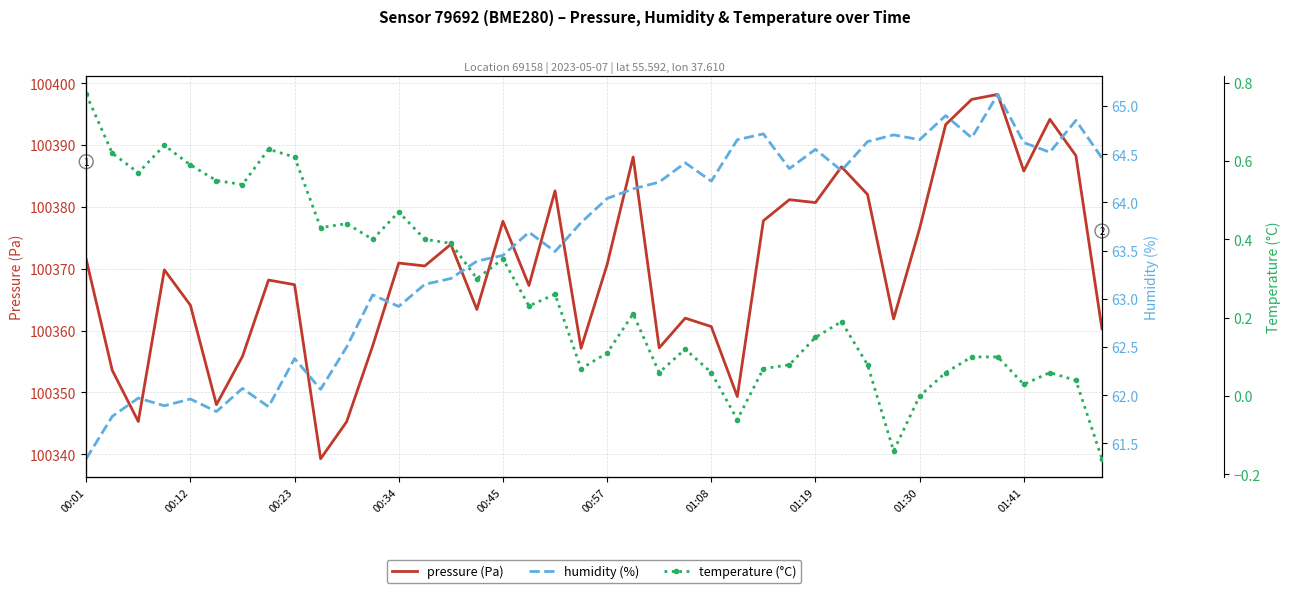

Is this an area chart (filled region under the line)?

No